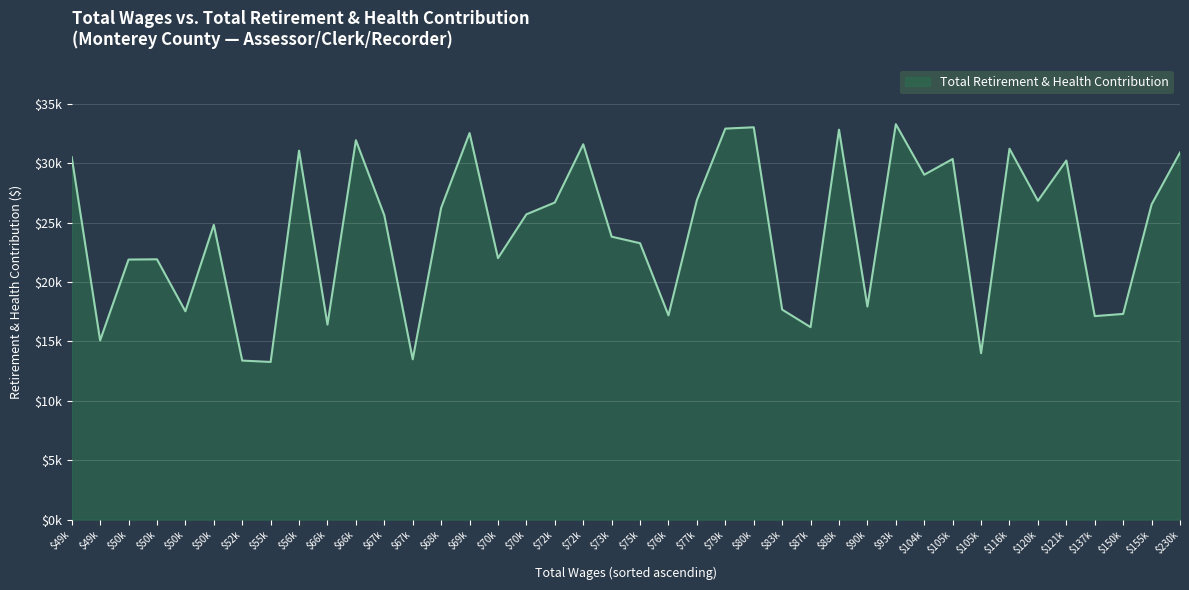

Does the chart have visible grid lines?

Yes